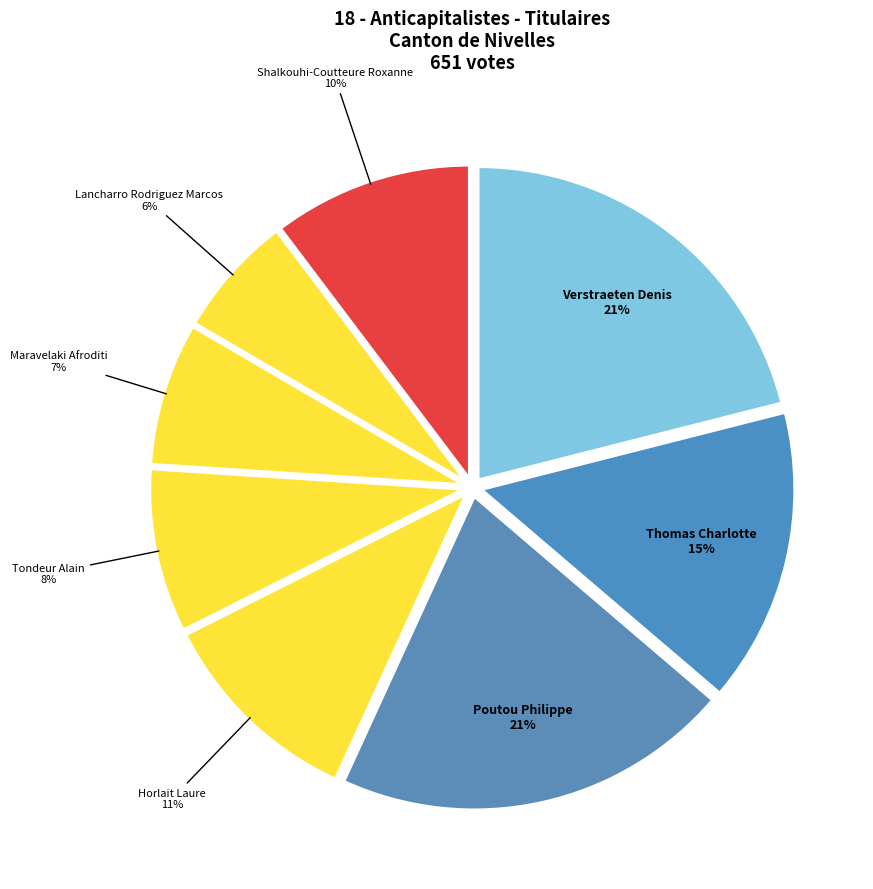

The Maravelaki Afroditi slice represents 7% of the pie. True or false?

True